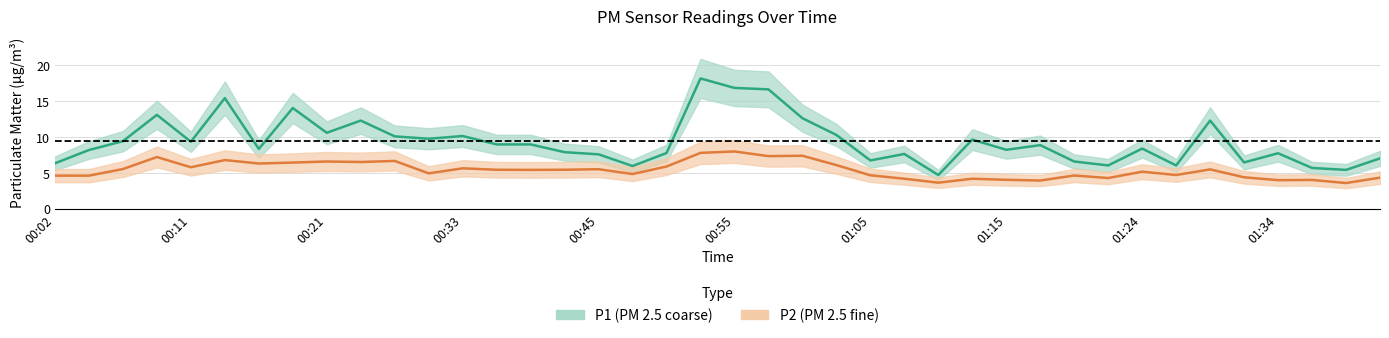

How many values in the P2 series exceed 5?

22